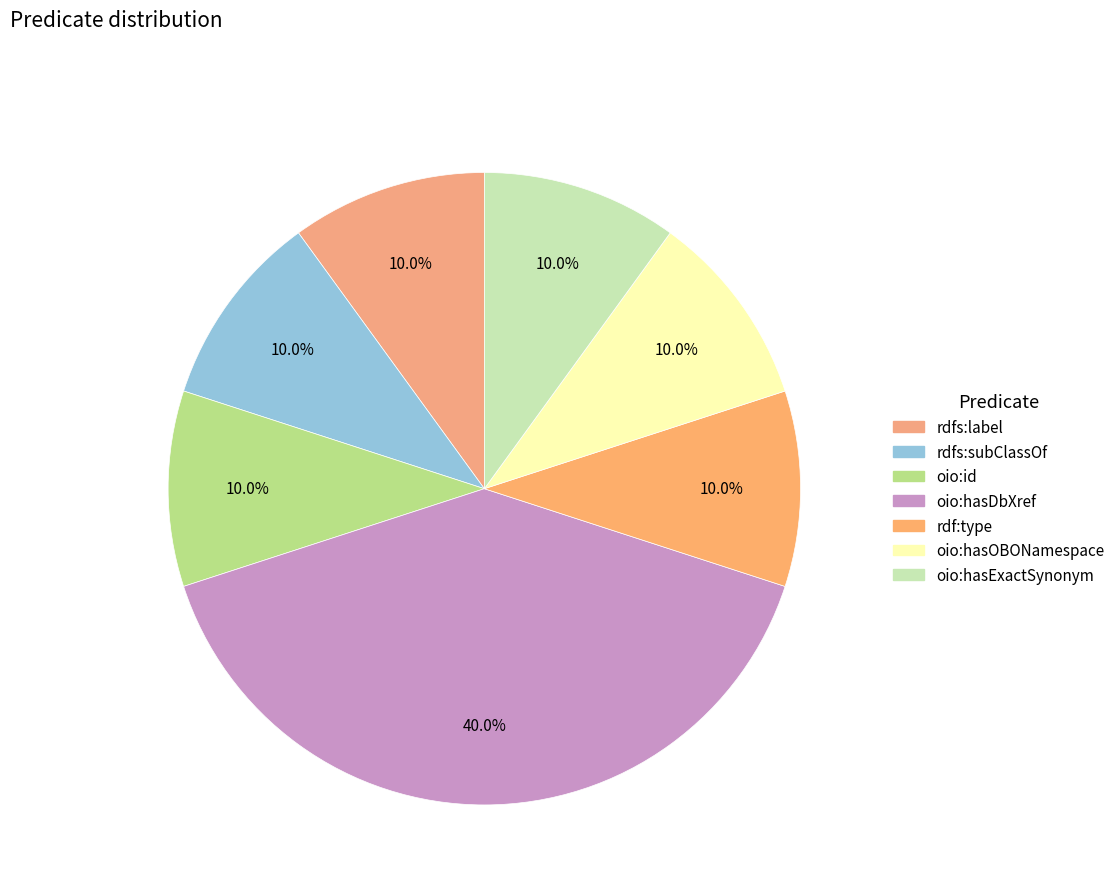

How many slices are in this pie chart?

7